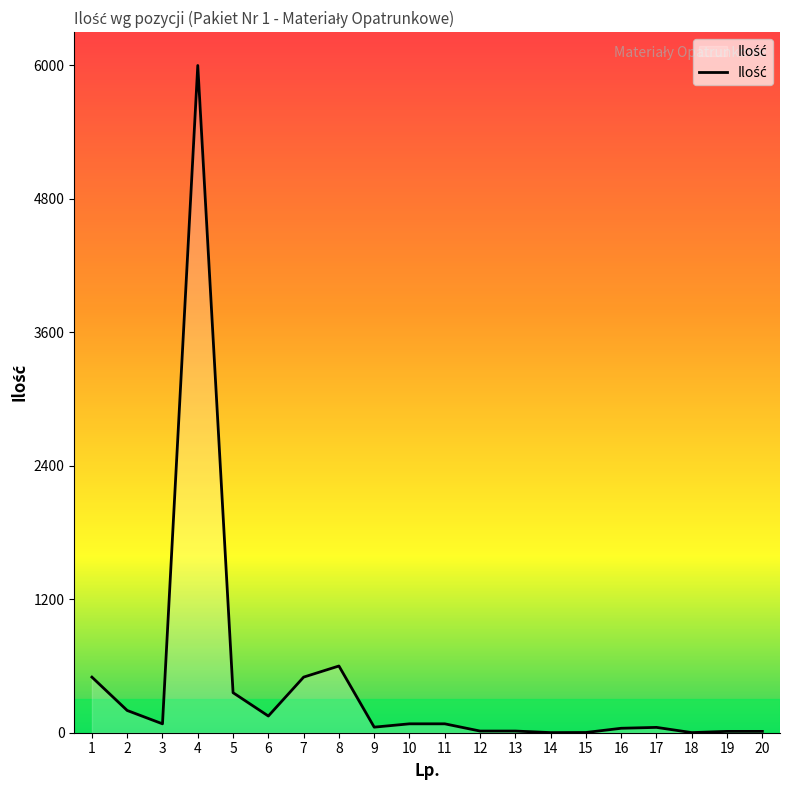

Which has a higher value, 8 or 19?

8